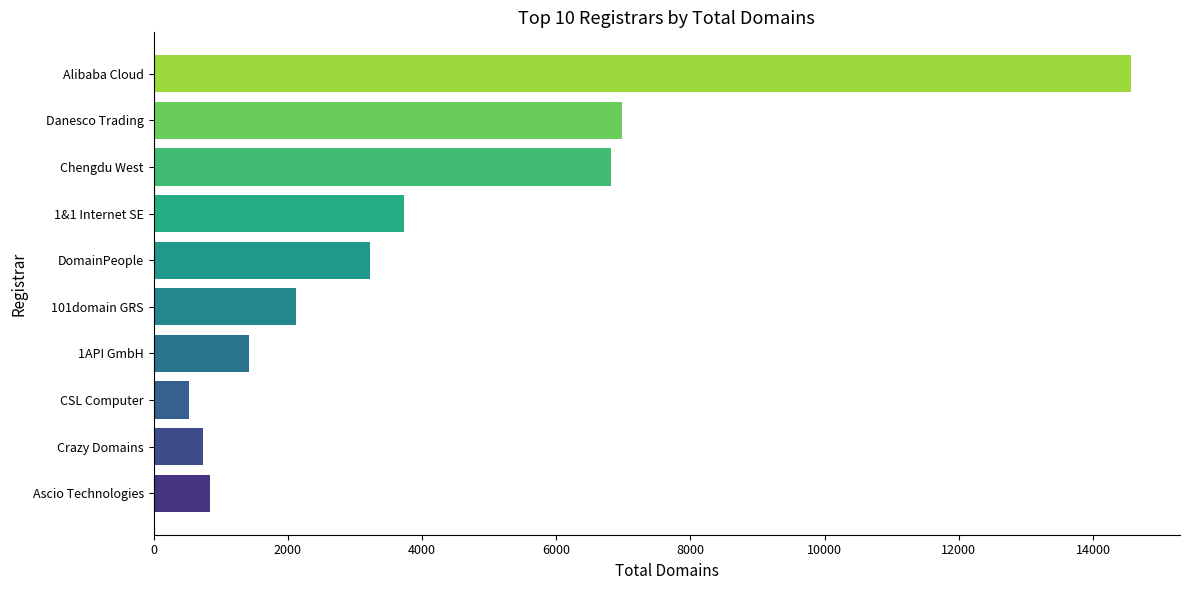

Count the number of categories in the chart.

10